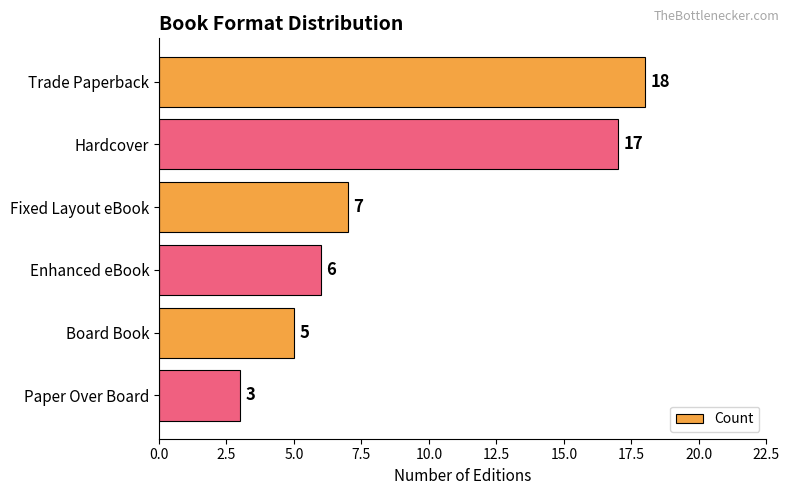

Reading bottom to top, list all the values displayed in this chart.

3	5	6	7	17	18